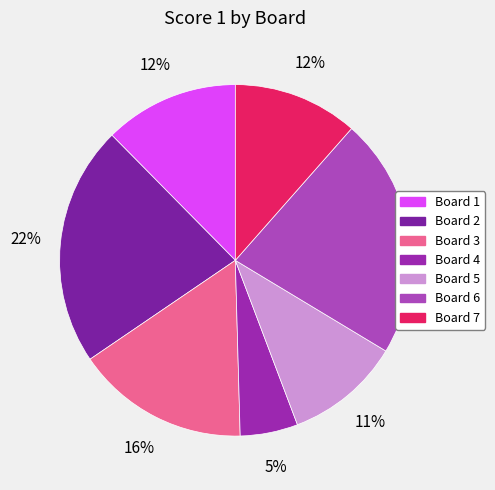

To the nearest percent, what portion does Board 3 represent?

16%